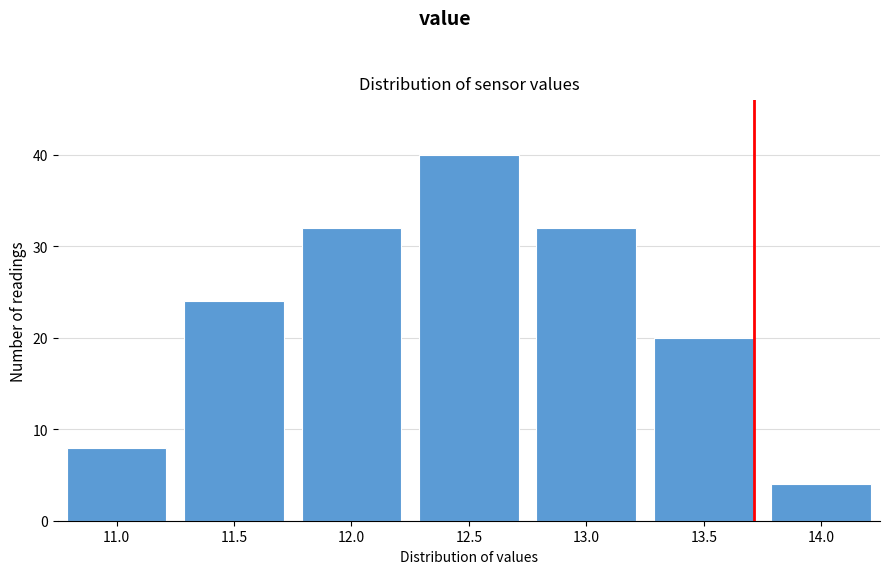

Reading left to right, list all the values displayed in this chart.

8	24	32	40	32	20	4